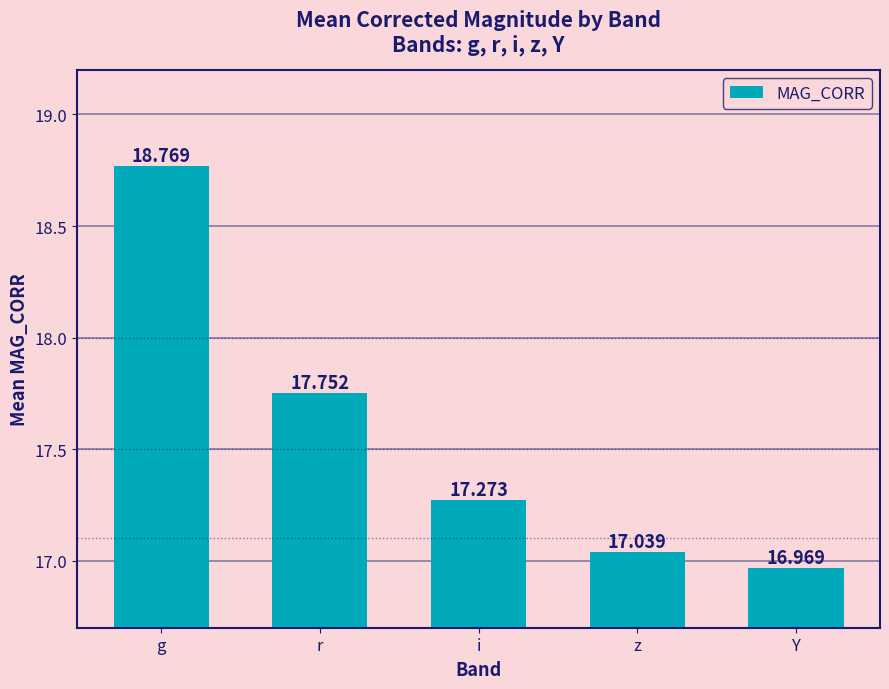

Count the number of values greater than 17.

4